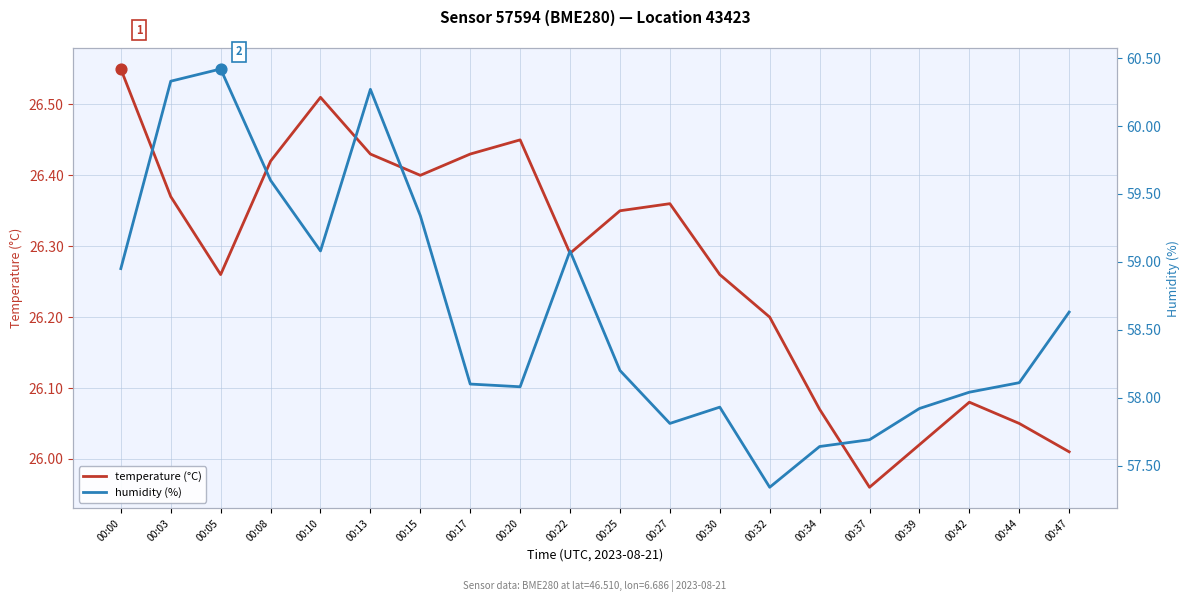

At how many categories does at least one series exceed 34?

20